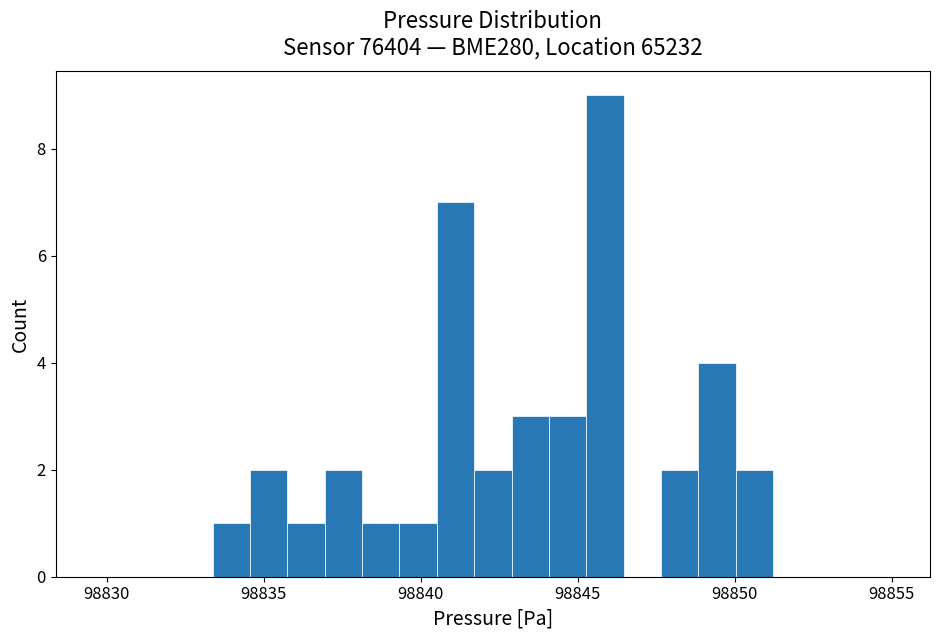

Around what value on the x-axis is the tallest bar? Give the approximate position of its centre, as read against the axis.

98846.0